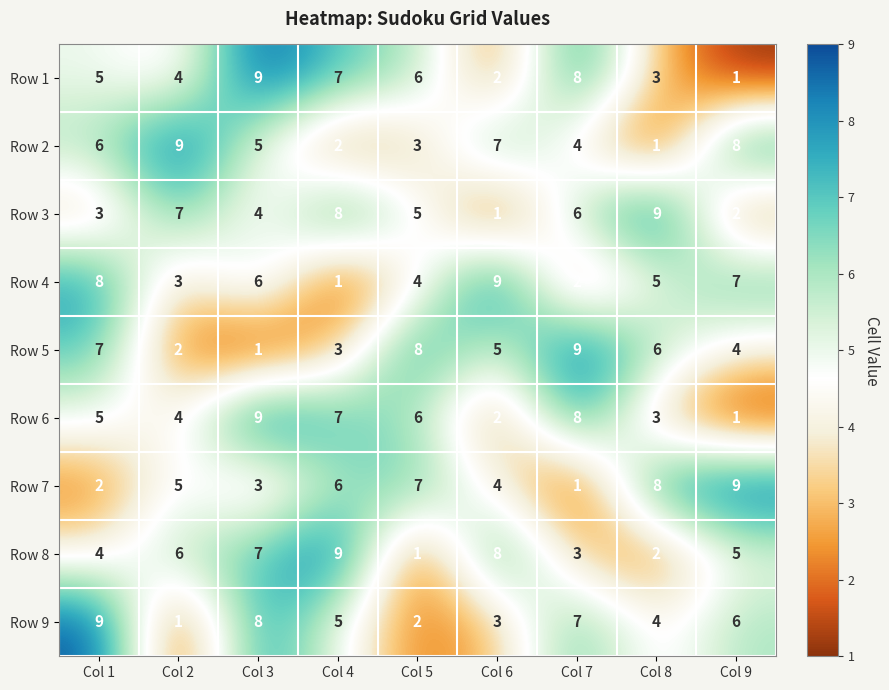

Which category has the highest value in the Row 9 series?

Col 1